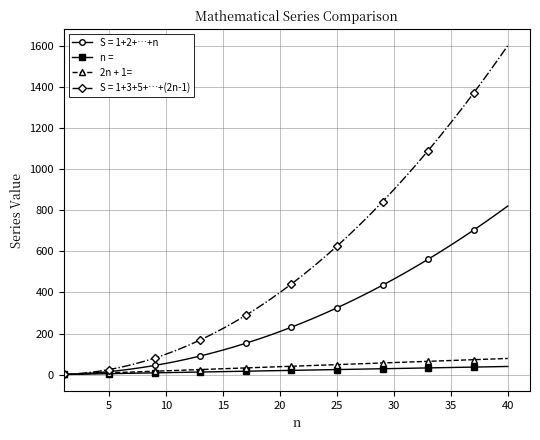

What is the value of the 2n + 1= point at the 19th from the left?

37